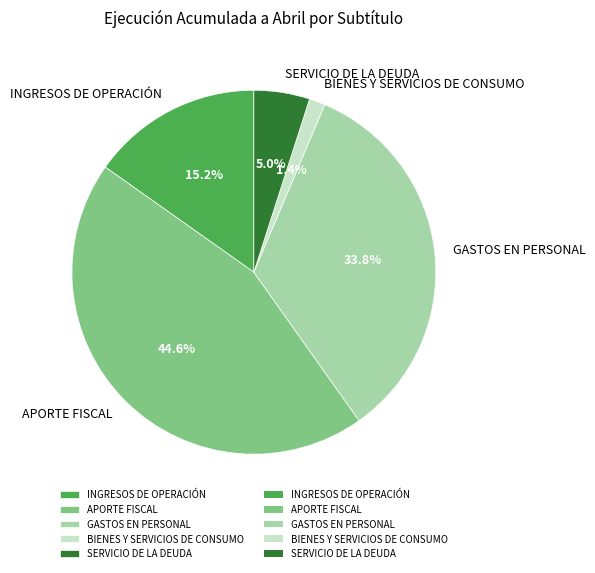

To the nearest percent, what is the average slice percentage?

20%